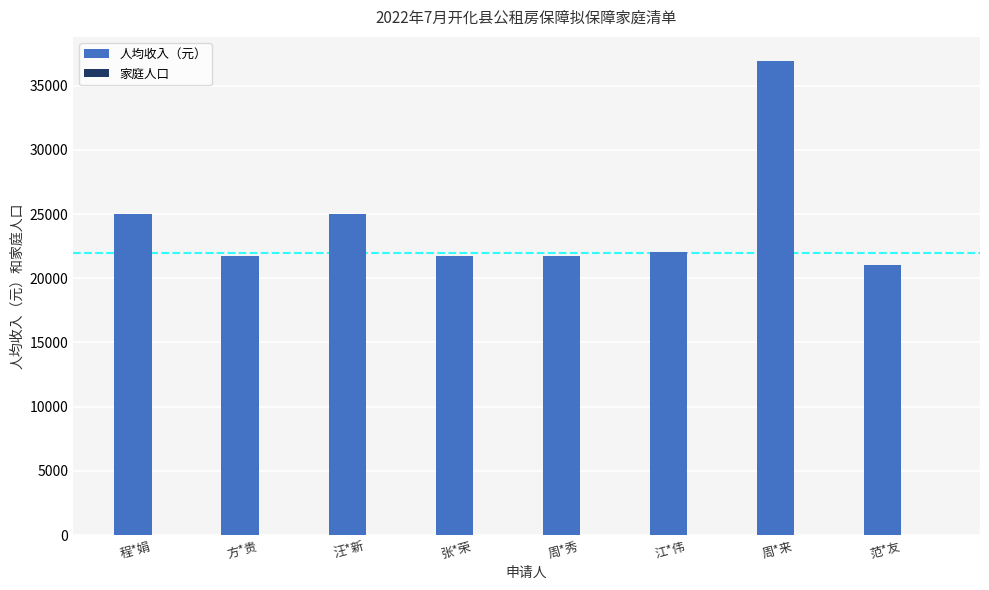

What is the difference between the 人均收入（元） values at 周*来 and 汪*新?

11958.4